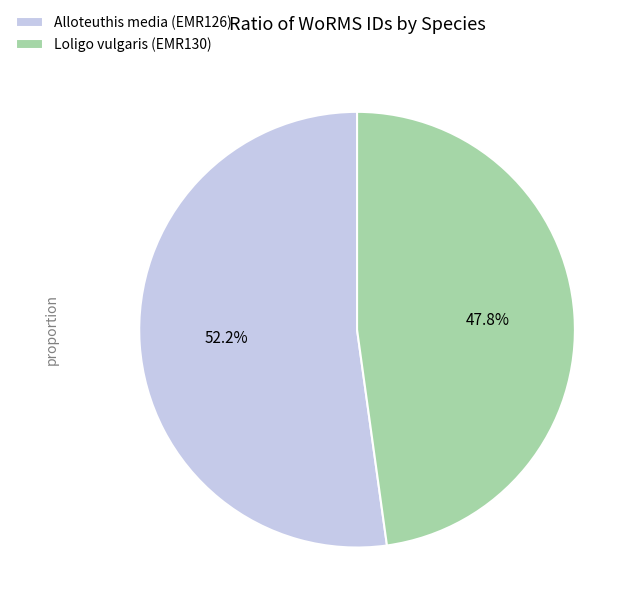

Is there a majority slice in this chart?

Yes